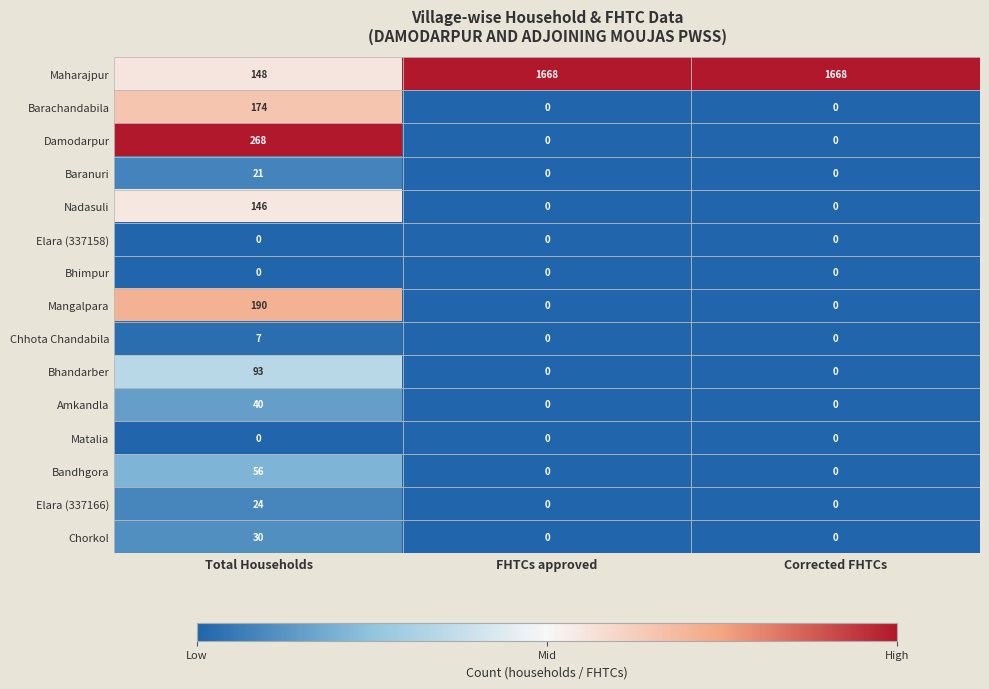

True or false: Maharajpur has a value of 2998 at FHTCs approved.

False